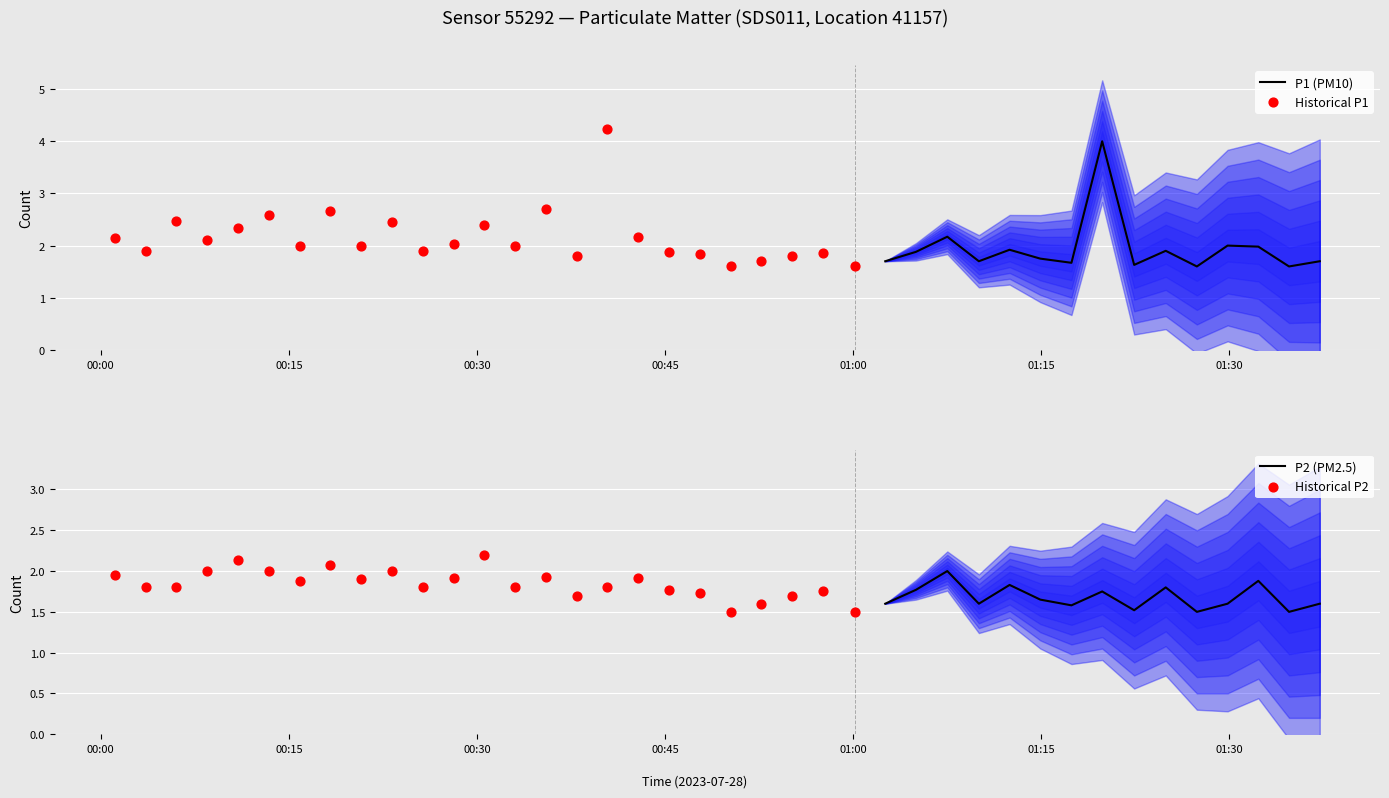

At which category is the sum across all series the highest?

16